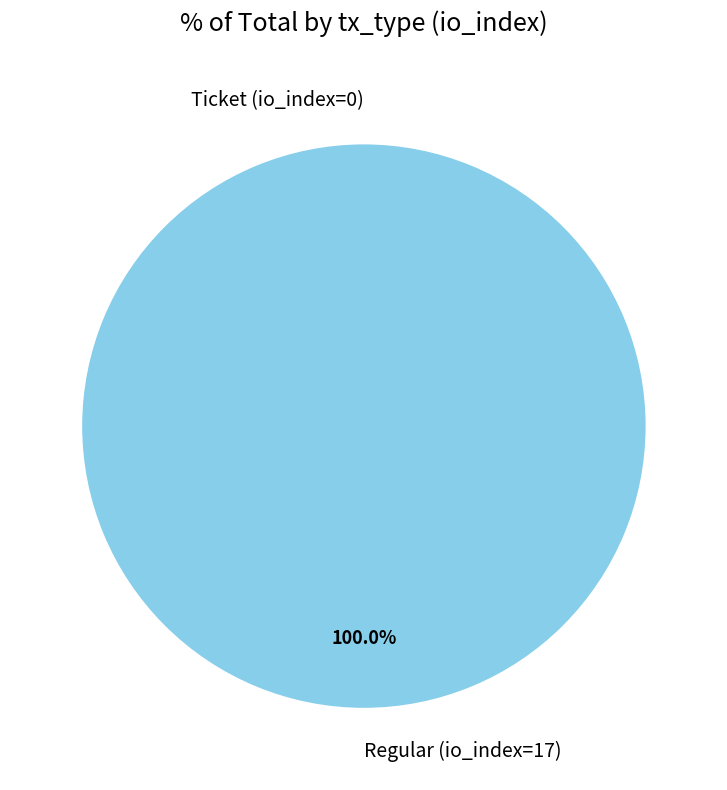

What is the total percentage of Ticket (io_index=0) and Regular (io_index=17)?

100.0%